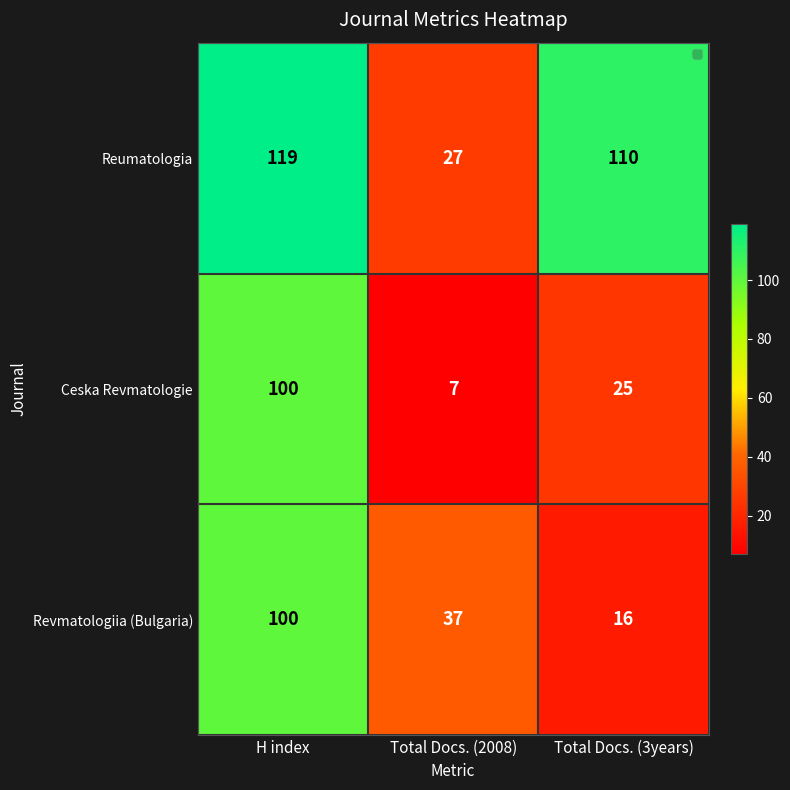

What is the difference between the Ceska Revmatologie values at H index and Total Docs. (2008)?

93